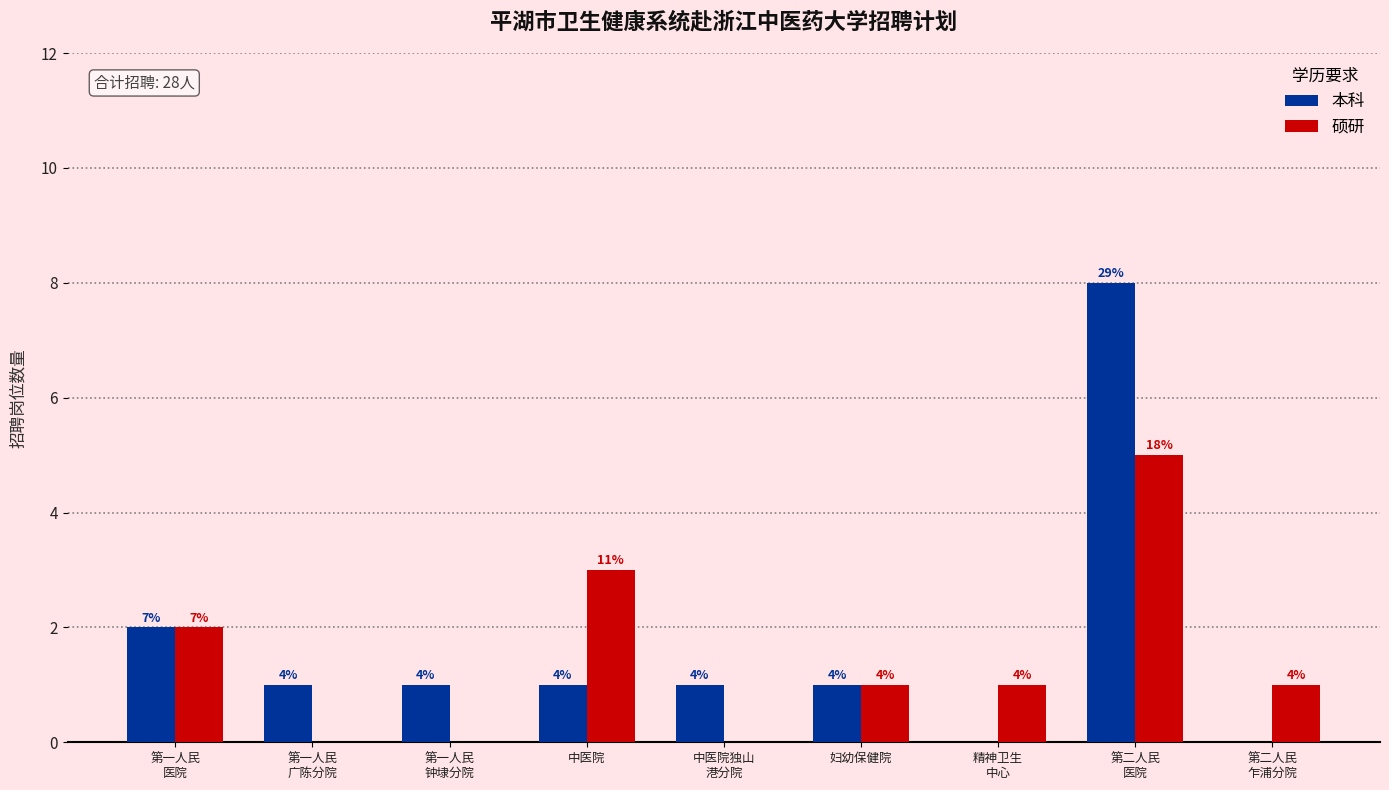

What are all the series names shown in the legend?

本科, 硕研